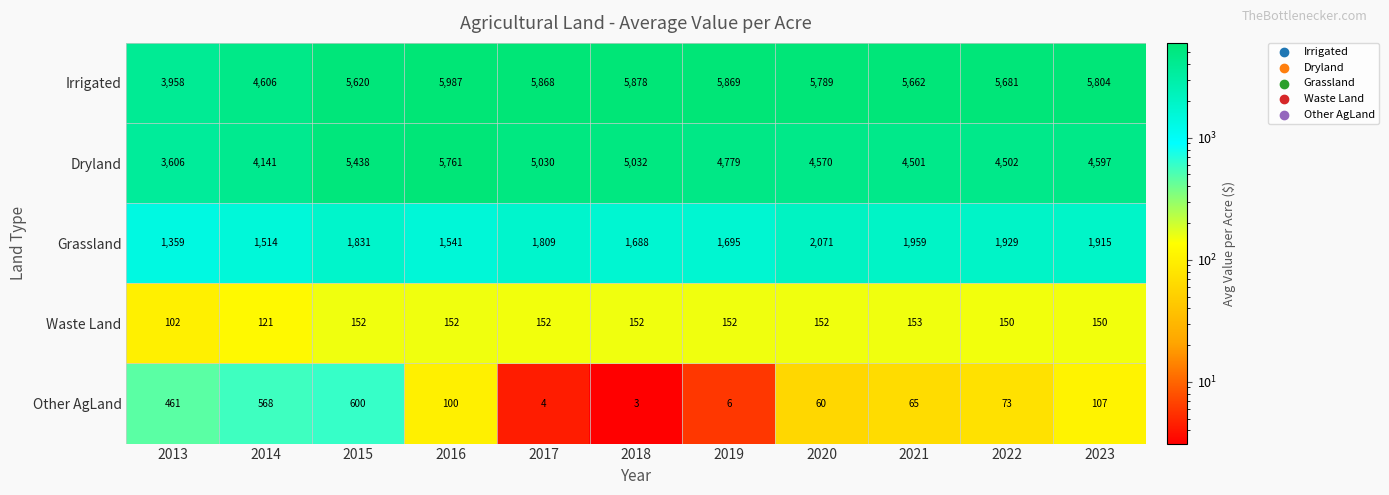

Which series changed the most between 2015 and 2016?

Other AgLand